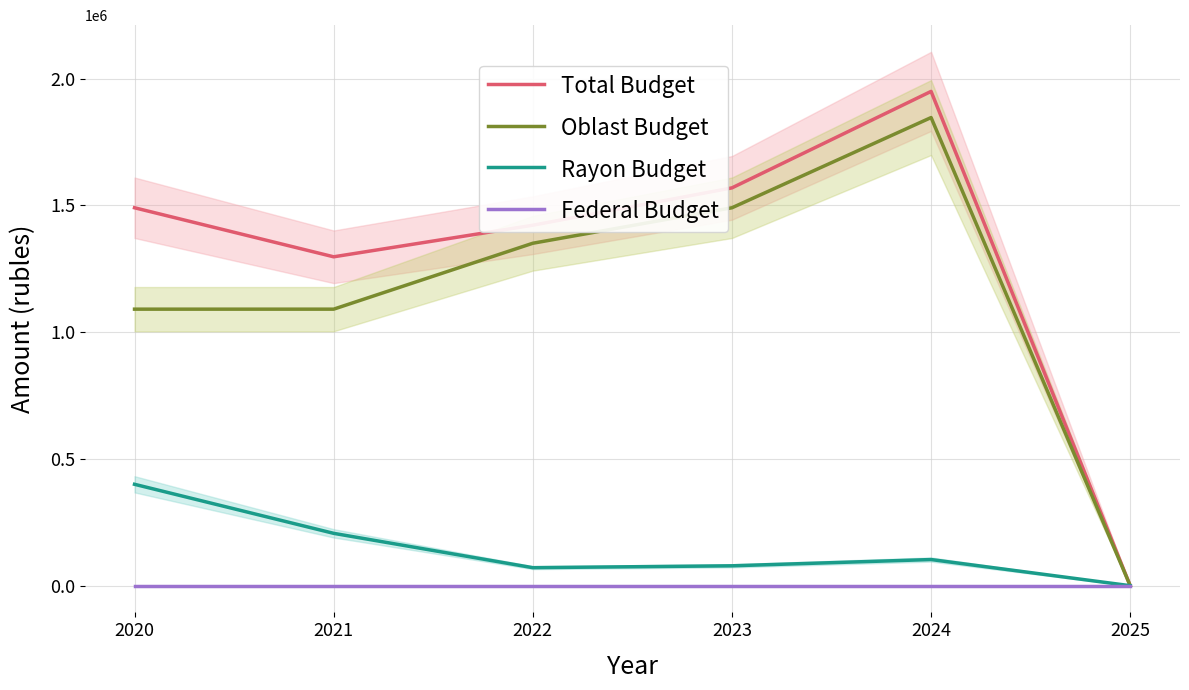

At which category does the chart reach its peak across all series?

2024